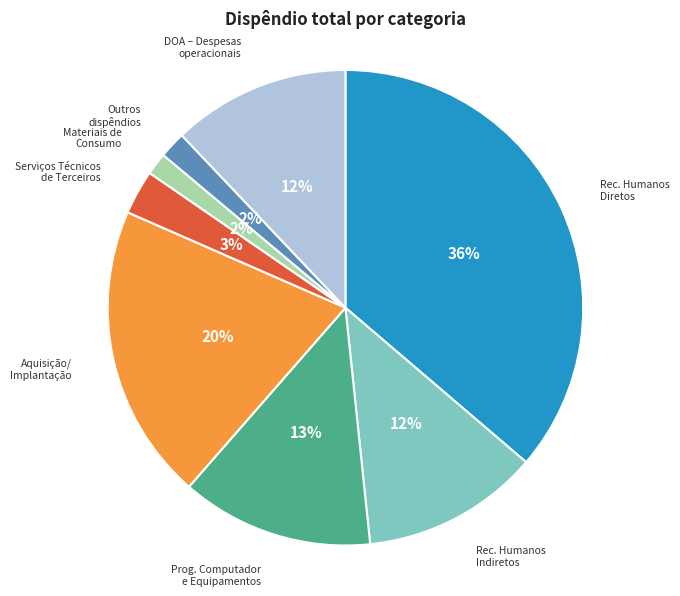

Is there a majority slice in this chart?

No